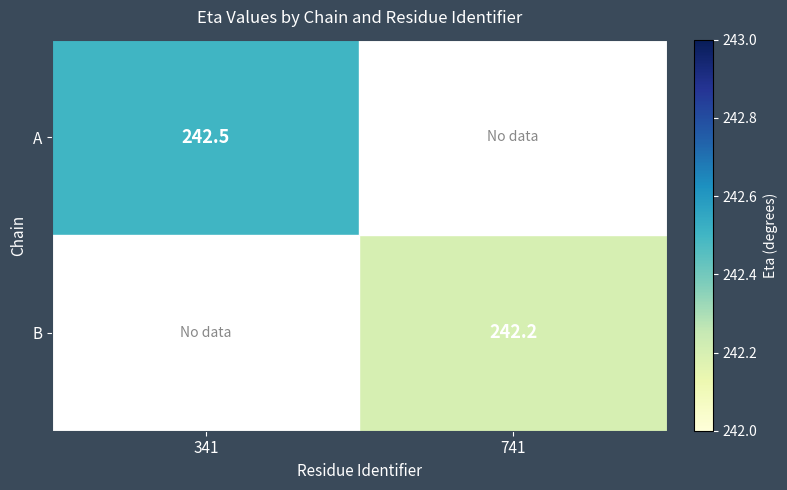

The value of A at 341 is 111.4. True or false?

False